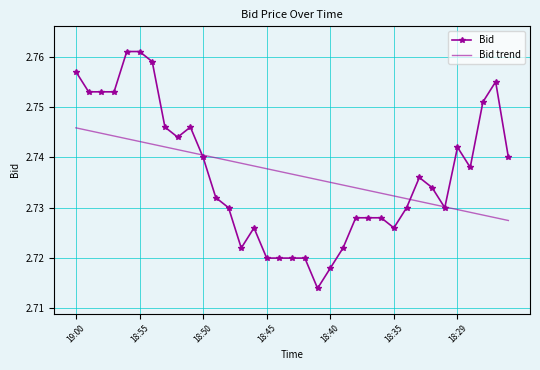

List the series in order of their peak value, lowest first.

Bid trend, Bid